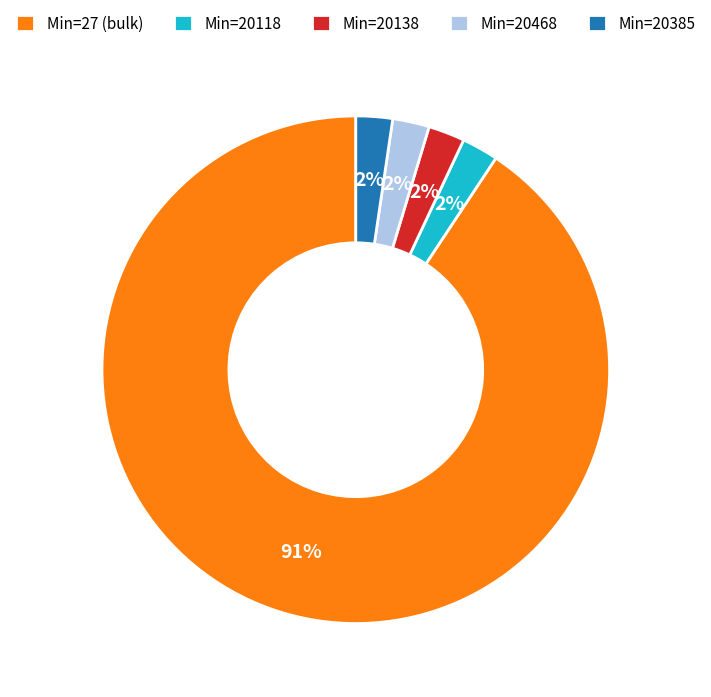

How many segments does this pie chart have?

5